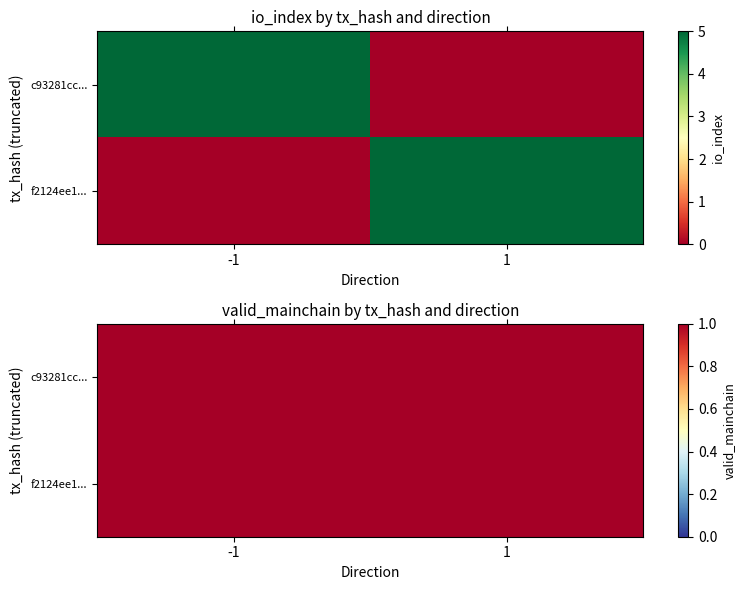

Is the value of f2124ee15b3d9987fd8db2a77b8a725c39fcf22 at direction greater than the value of c93281cc4bf9090d843f114db466511b920bd1b at io_index?

No